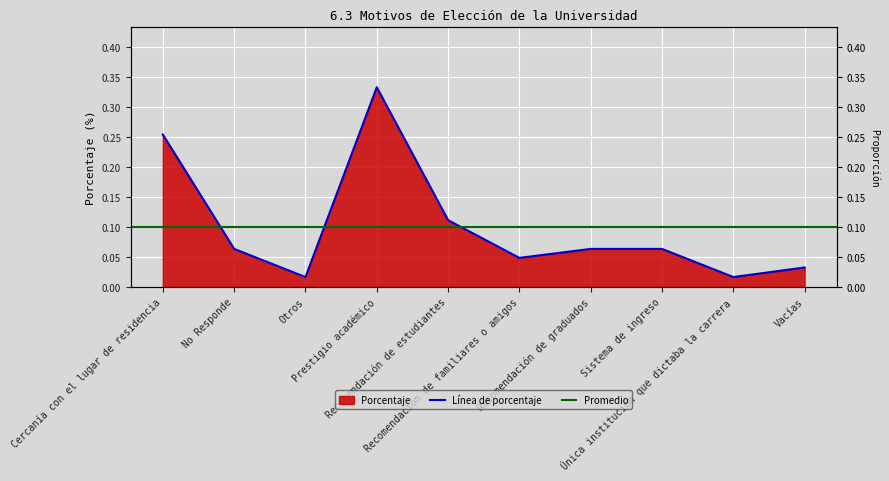

What is the label of the 3rd point from the left?

Otros